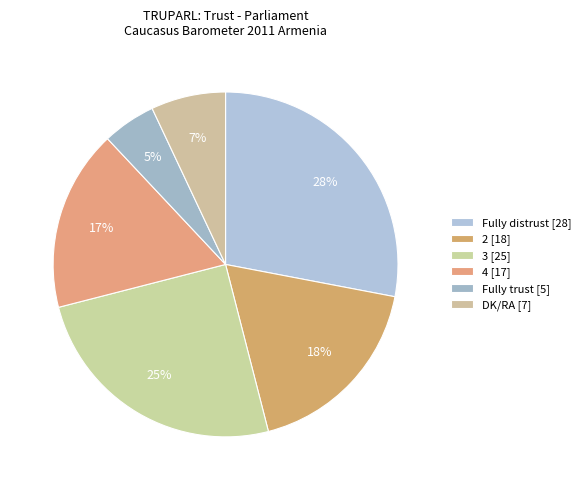

To the nearest percent, what is the average slice percentage?

17%